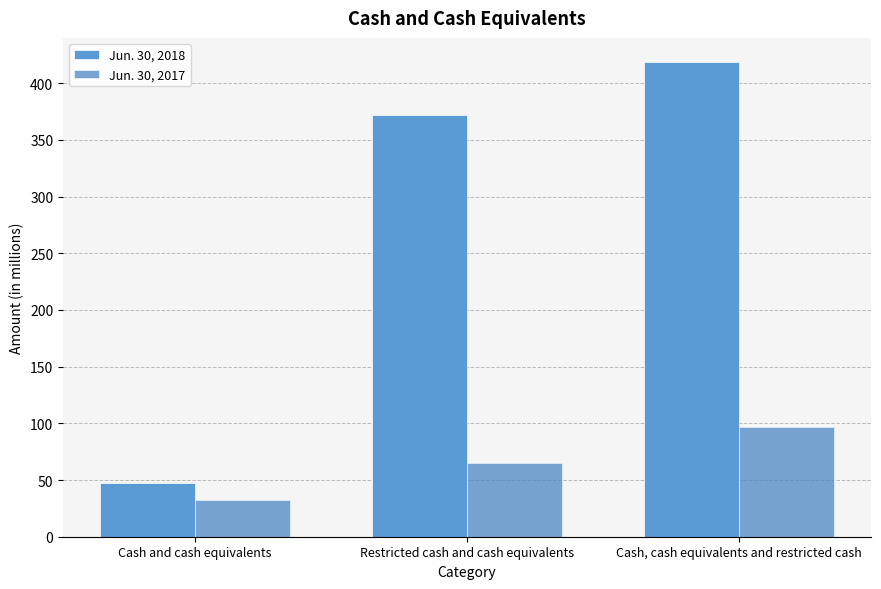

Rank the series by their maximum value, from highest to lowest.

Jun. 30, 2018, Jun. 30, 2017